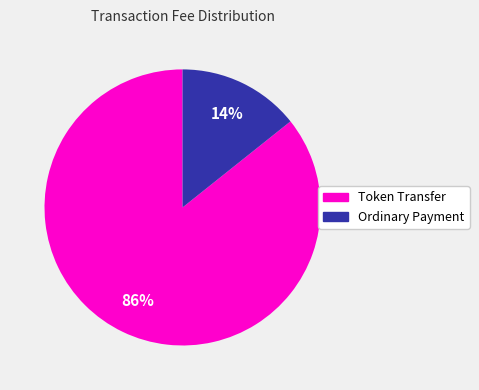

Between Token Transfer and Ordinary Payment, which is larger?

Token Transfer